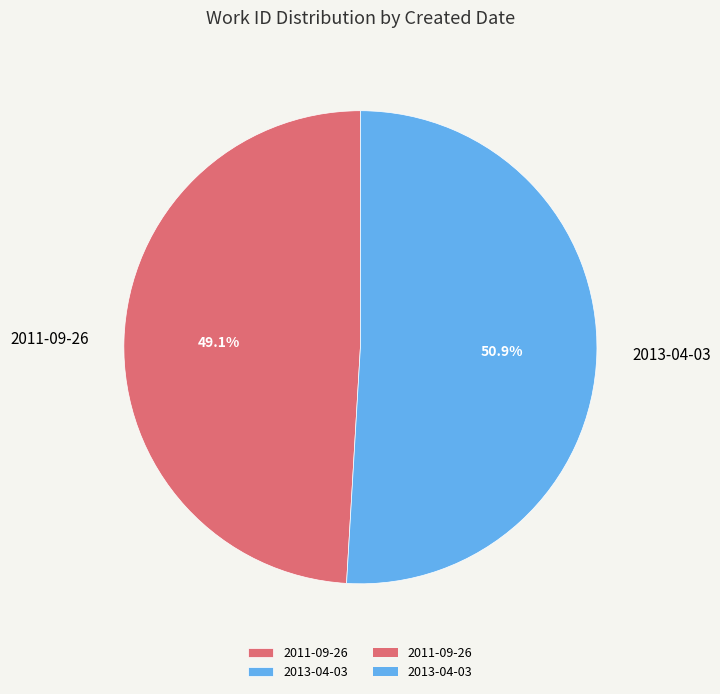

Rank the categories by value from lowest to highest.

2011-09-26, 2013-04-03